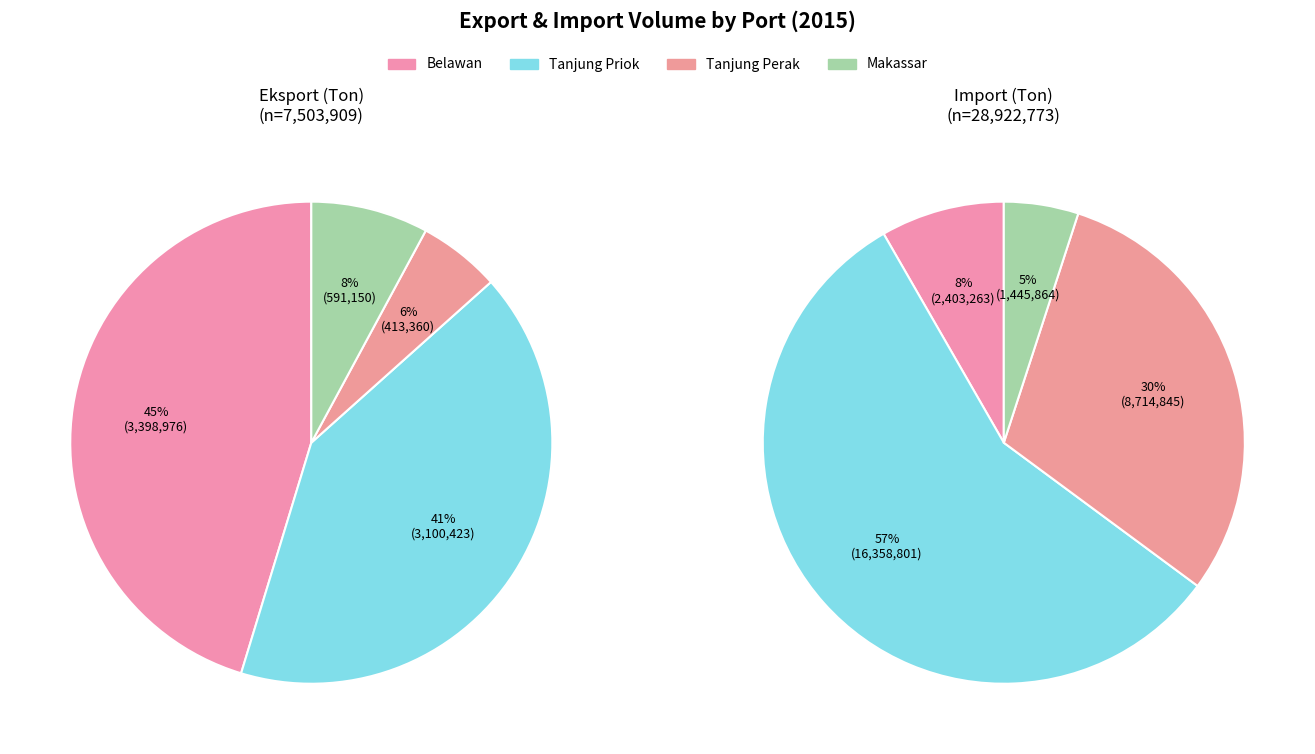

To the nearest percent, what is the combined percentage of Tanjung Priok and Tanjung Perak?

47%